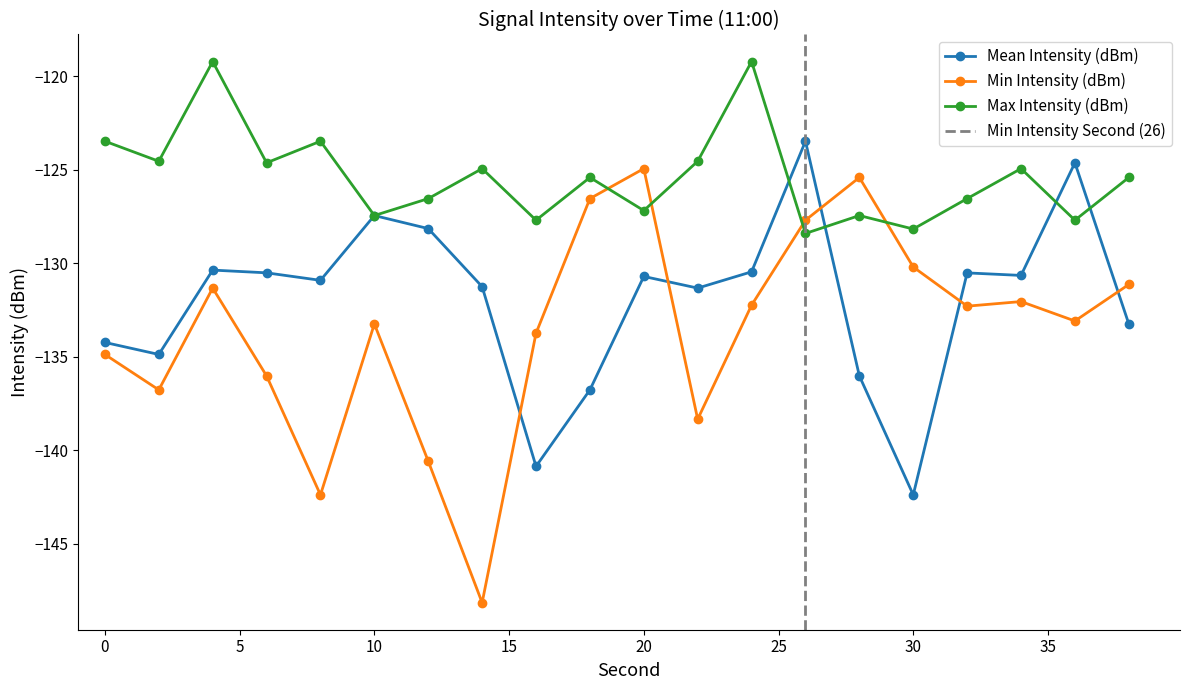

At which label does Min Intensity (dBm) first exceed -132?

4